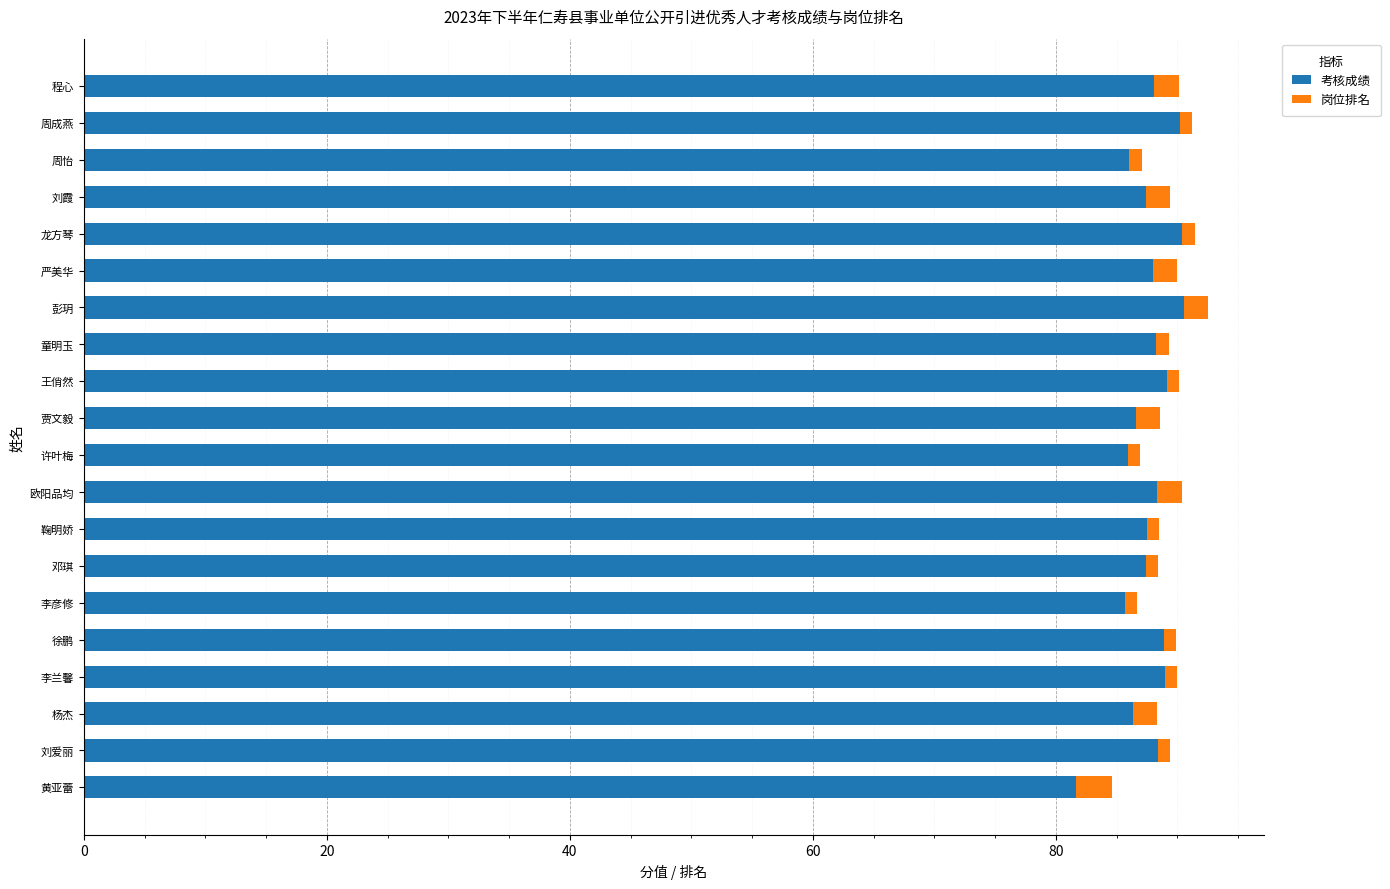

The 考核成绩 series shows 135.0 at 童明玉. True or false?

False